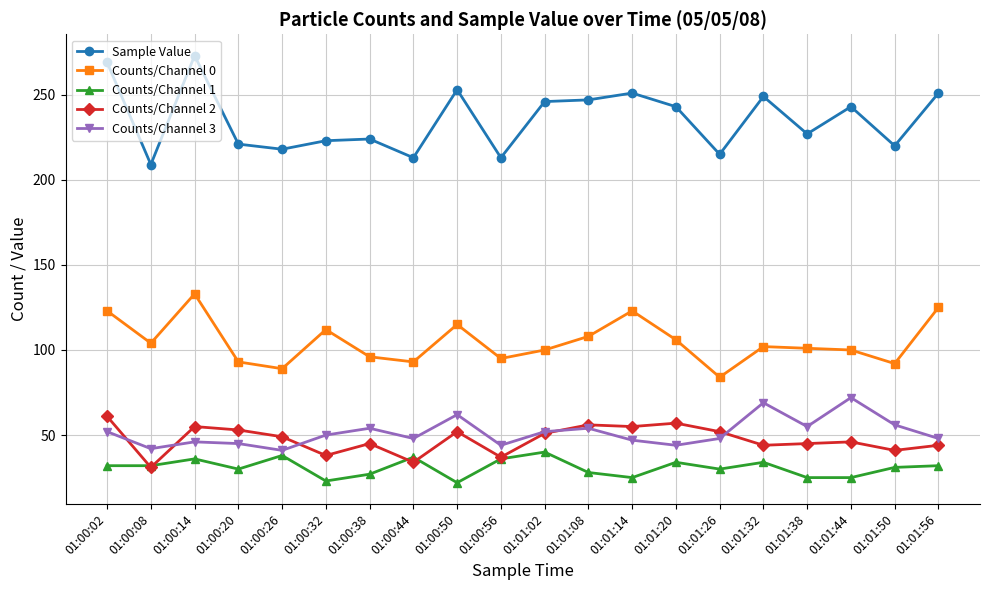

Which category has the highest value in the Counts/Channel 2 series?

01:00:02